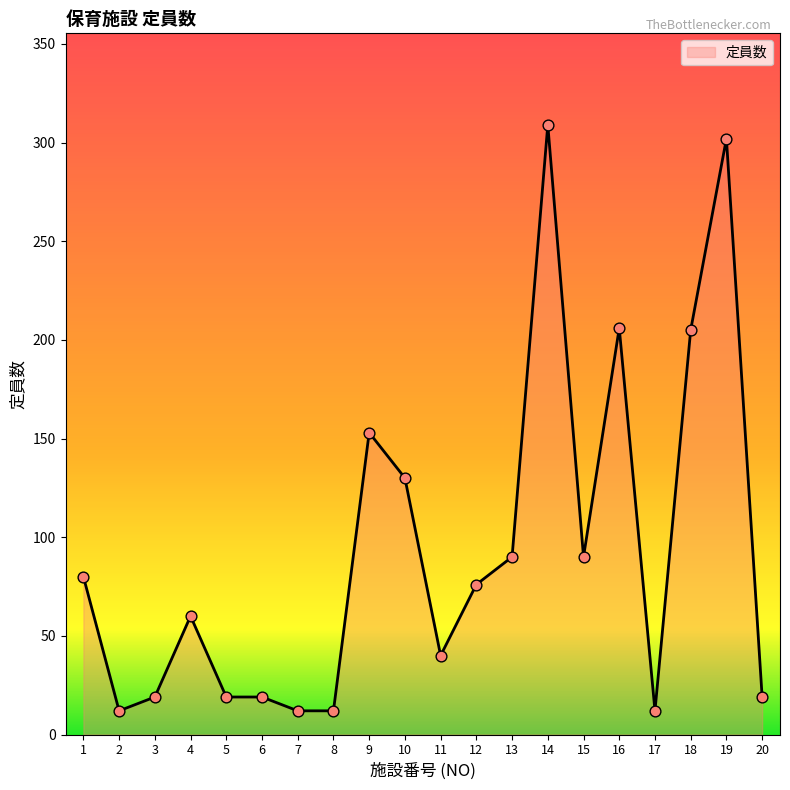

Approximately how many times larger is the value at 7 compared to 2?

1.0